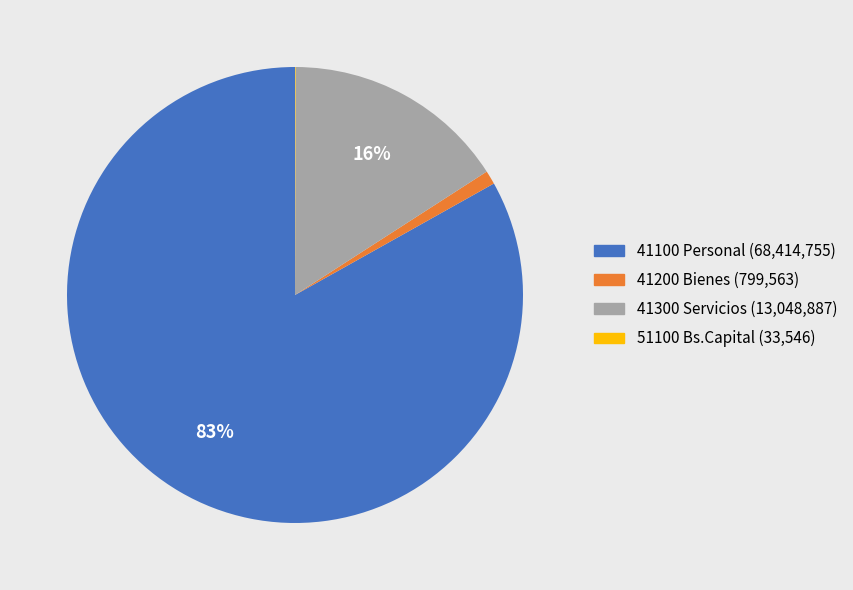

Combined, do 41300 Servicios and 41100 Personal account for over 50%?

Yes